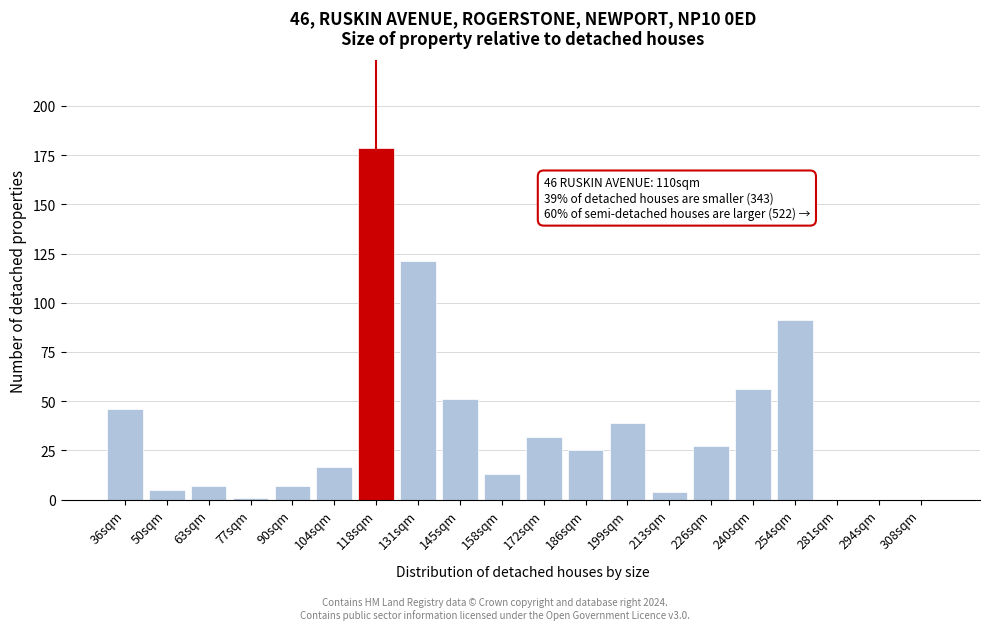

Is it true that the value at 281sqm is 0.0?

True